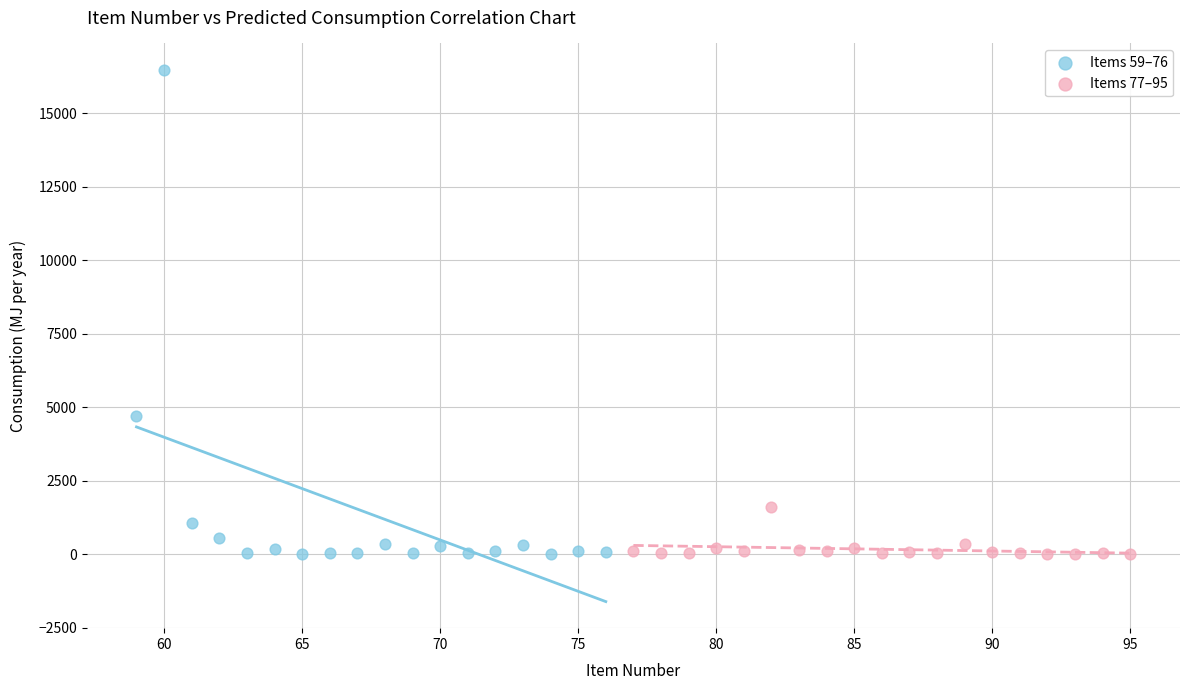

Which series contains the highest Y value?

Items 59–76